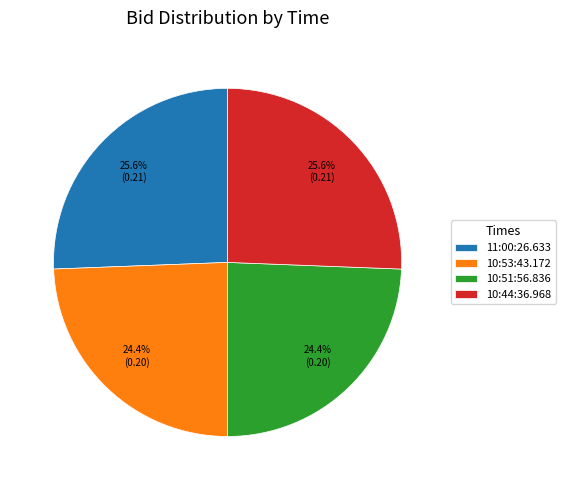

How many segments does this pie chart have?

4